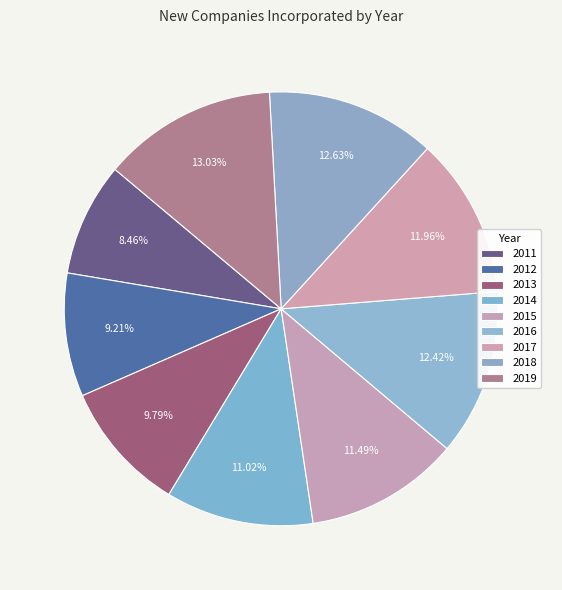

Rank the categories by value from lowest to highest.

2011, 2012, 2013, 2014, 2015, 2017, 2016, 2018, 2019